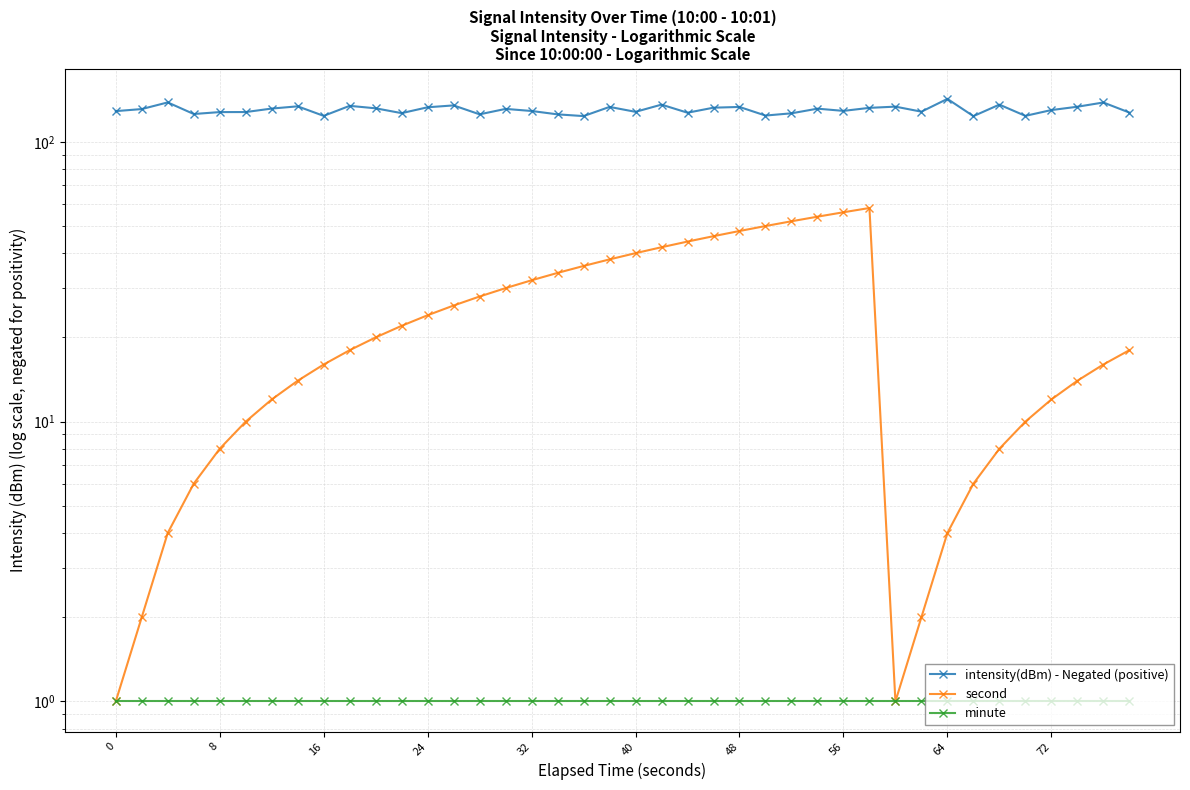

What is the spread (max minus min) of values at 8?

129.9